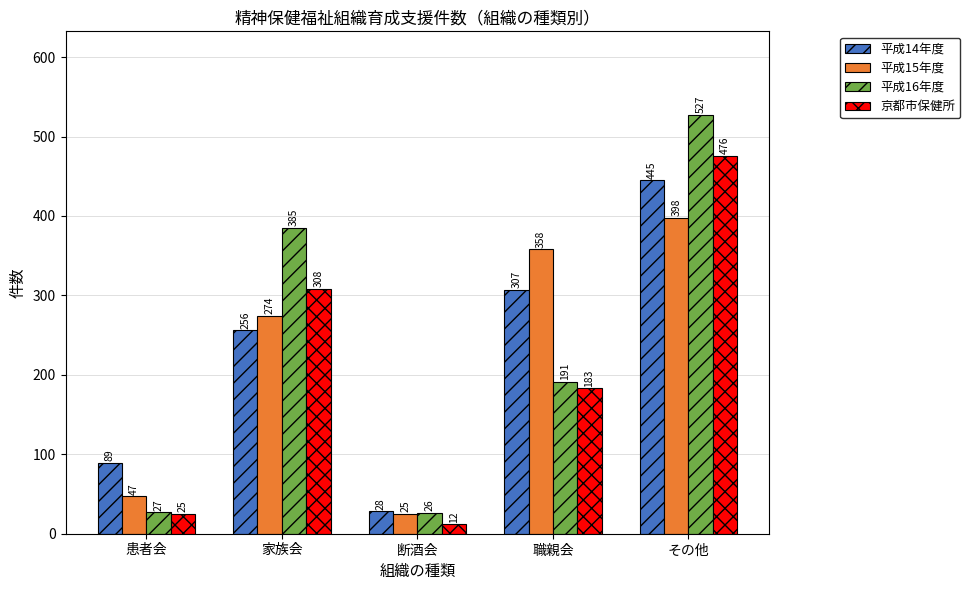

Which series has the largest range (max minus min)?

平成16年度